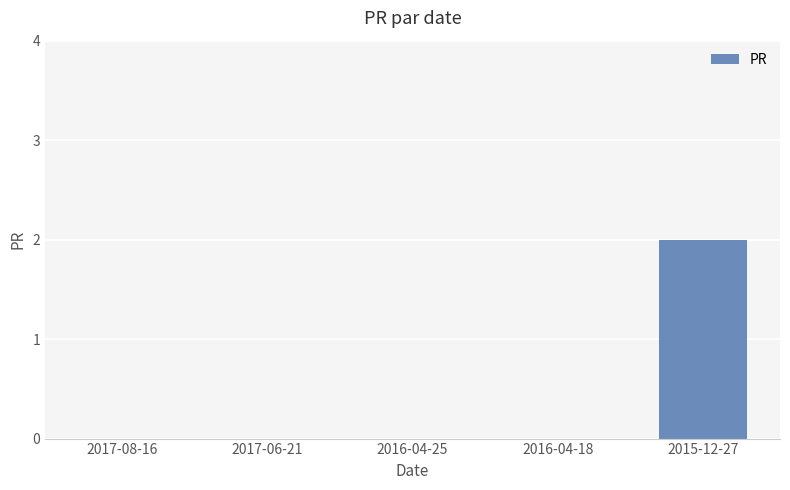

Which category has the highest value across all series?

2015-12-27